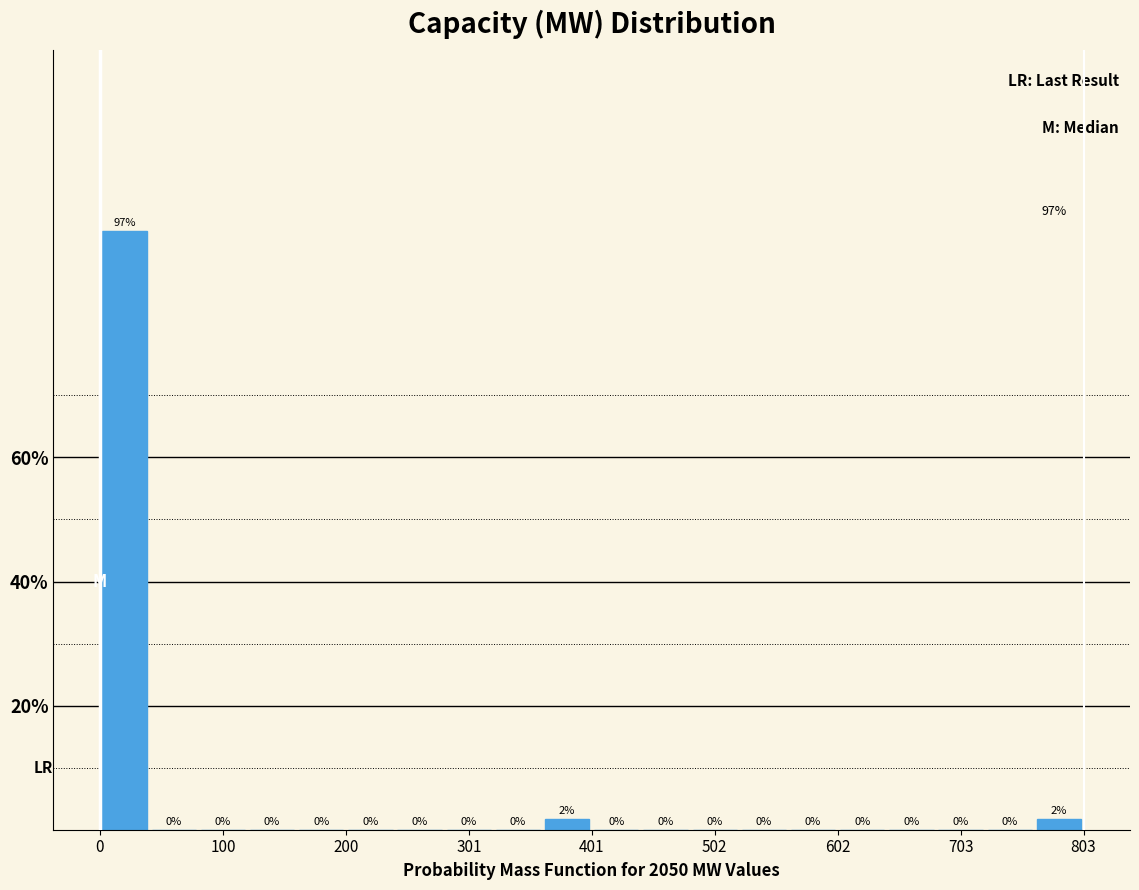

Read against the x-axis, roughly where is the centre of the tallest bar?

20